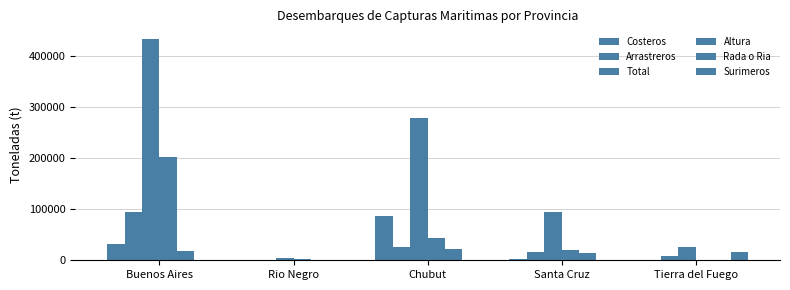

What is the difference between the highest and lowest values at Tierra del Fuego?

25373.9